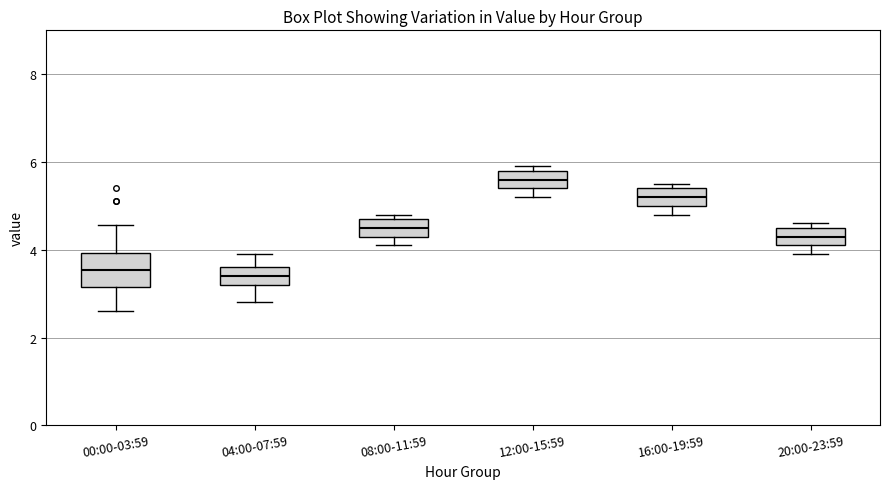

Where does the lower whisker of the box for 04:00-07:59 end on the y-axis? The values are not printed on the chart, so give them approximately, as read against the axis.

2.8